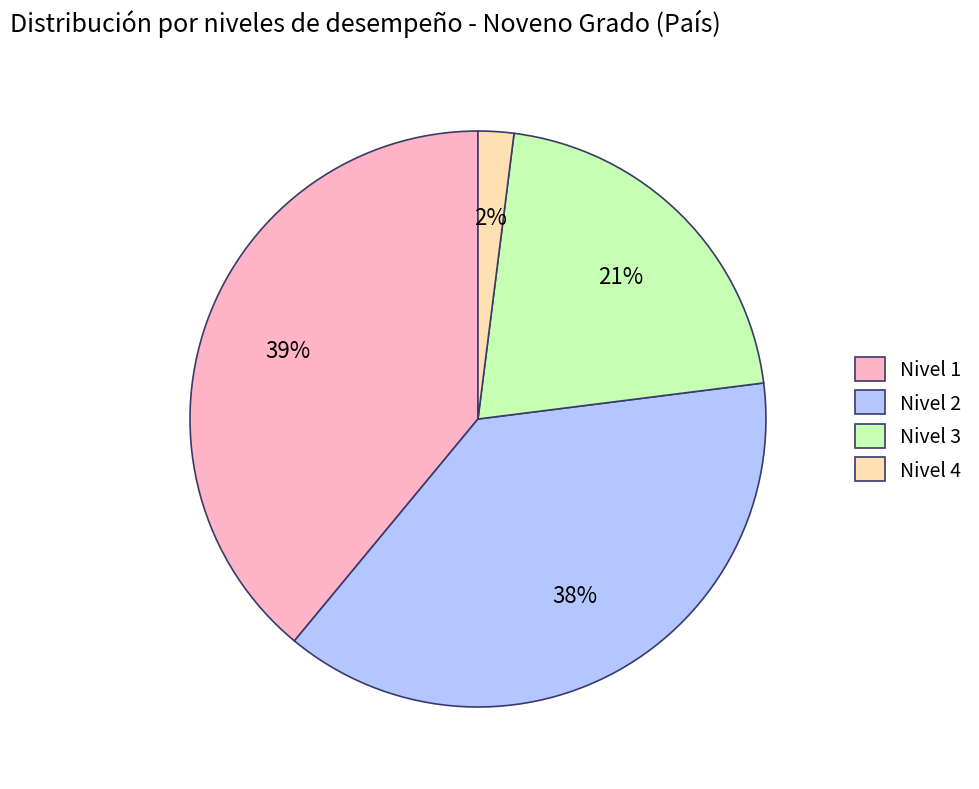

To the nearest percent, what portion does Nivel 4 represent?

2%